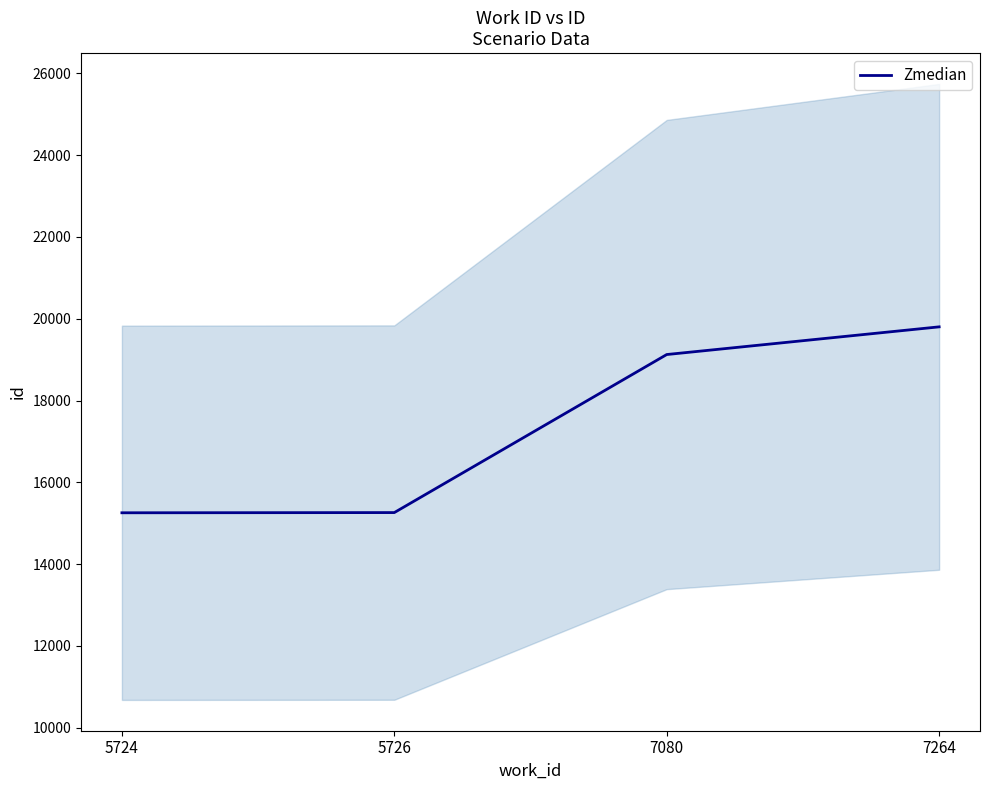

Is it true that the value at 5726 is 15260?

True